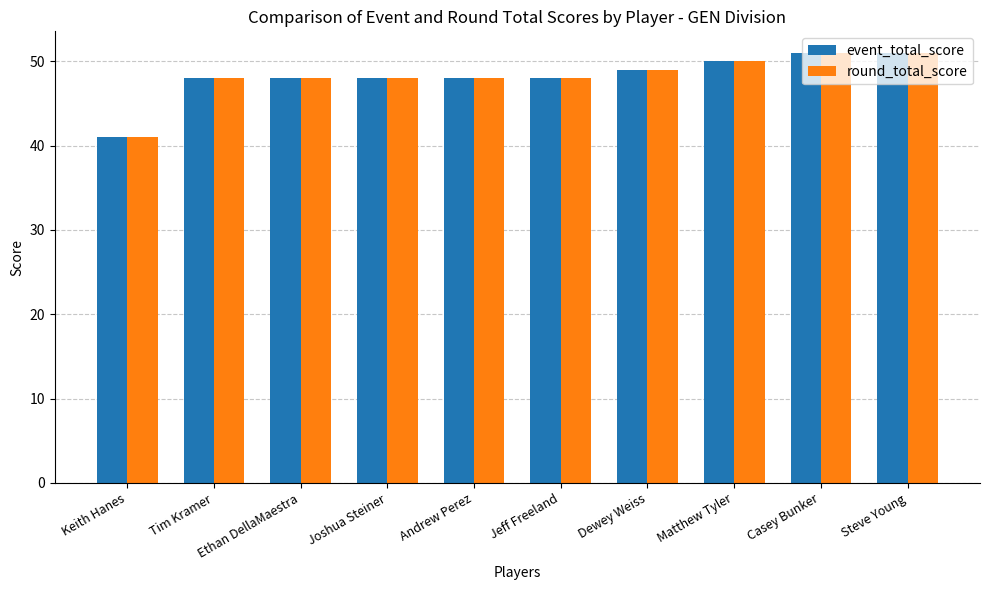

What is the total value across all series at Dewey Weiss?

98